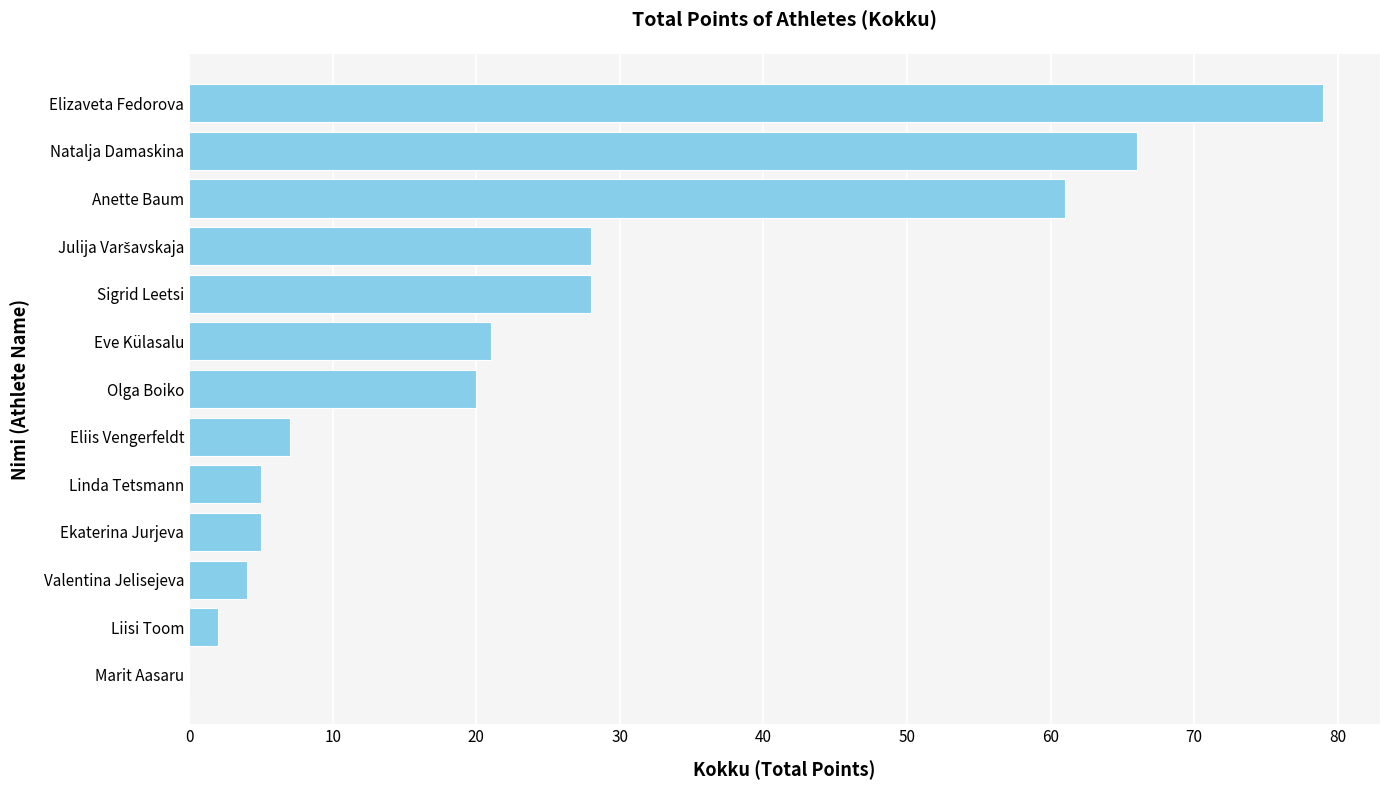

What is the maximum value shown in the chart?

79